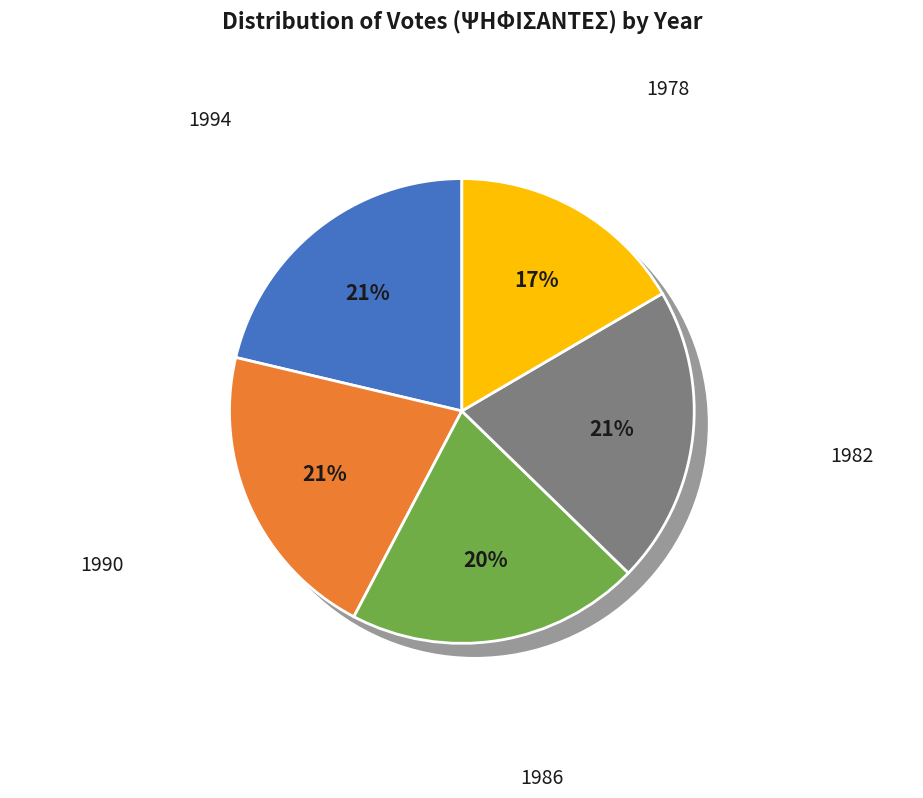

Rank the categories by value from highest to lowest.

1994, 1990, 1982, 1986, 1978